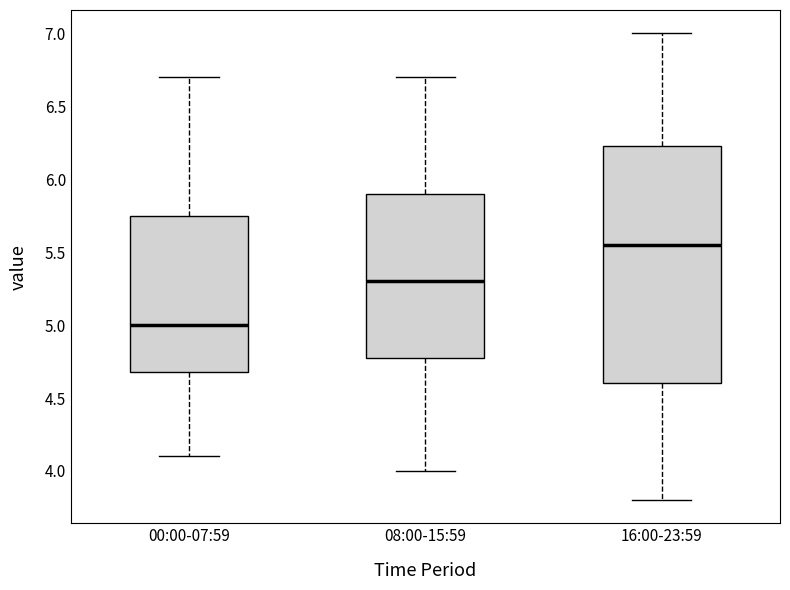

Where is the upper edge of the box for 16:00-23:59 on the y-axis? The values are not printed on the chart, so give them approximately, as read against the axis.

6.25